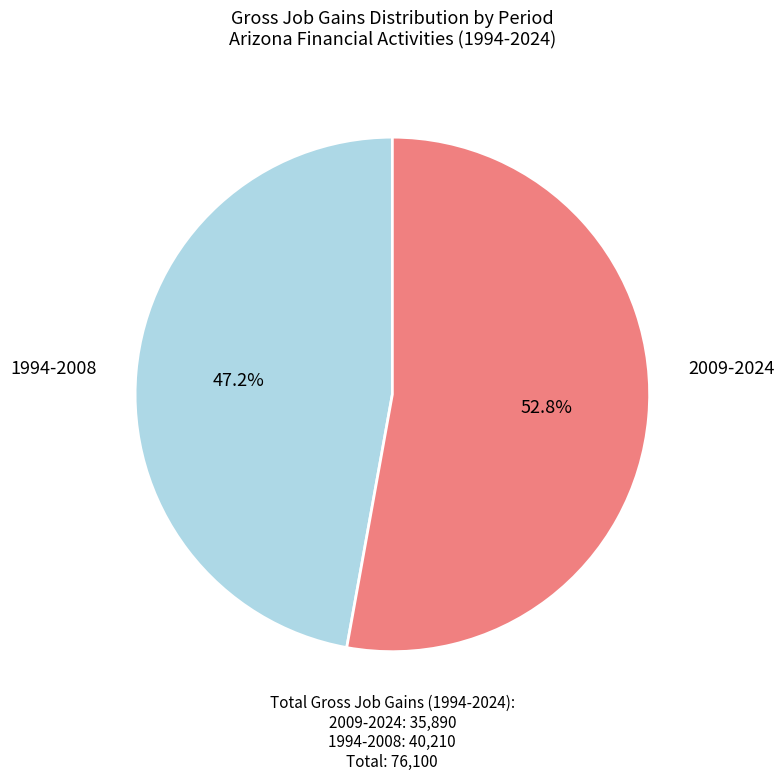

Is there any slice that represents more than half of the pie?

Yes